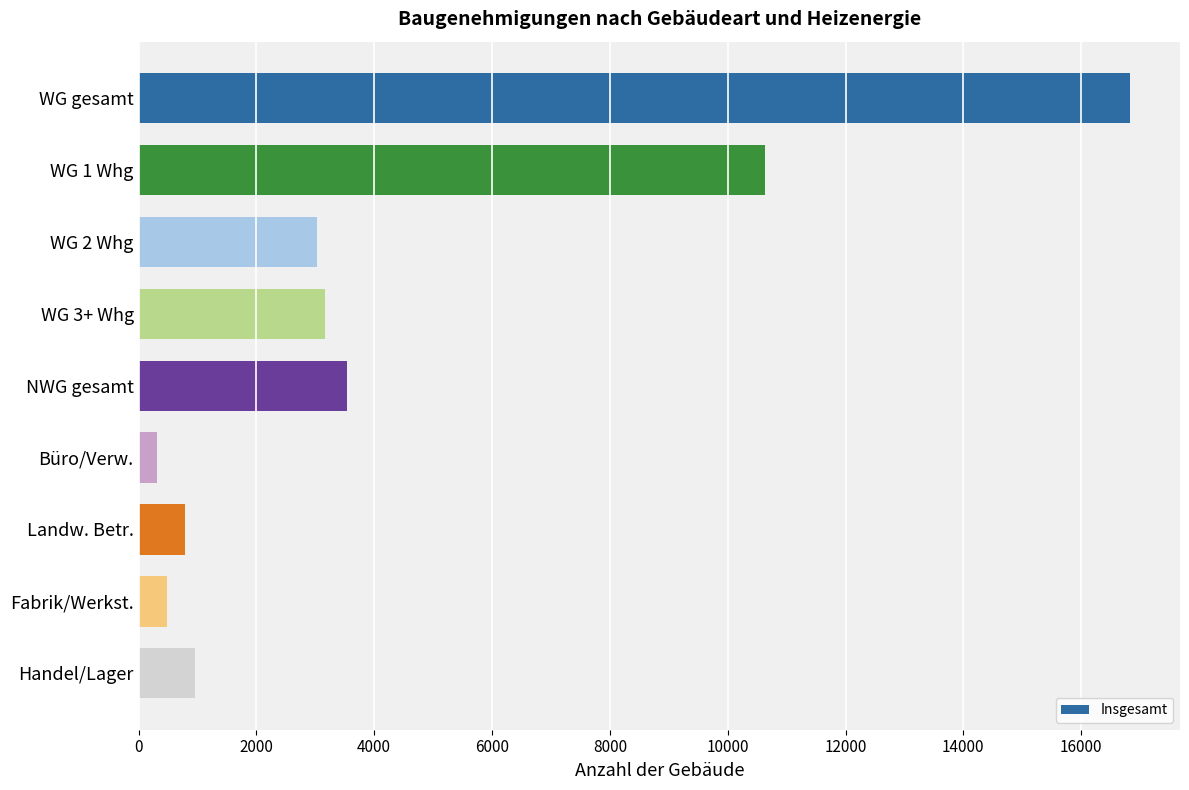

At which label is the value closest to 8578?

WG 1 Whg